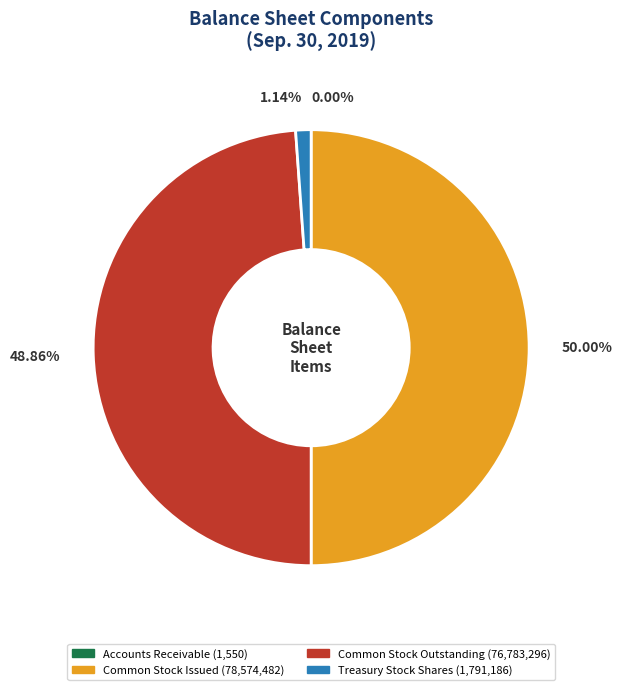

What is the largest slice in the pie chart?

Common Stock Issued